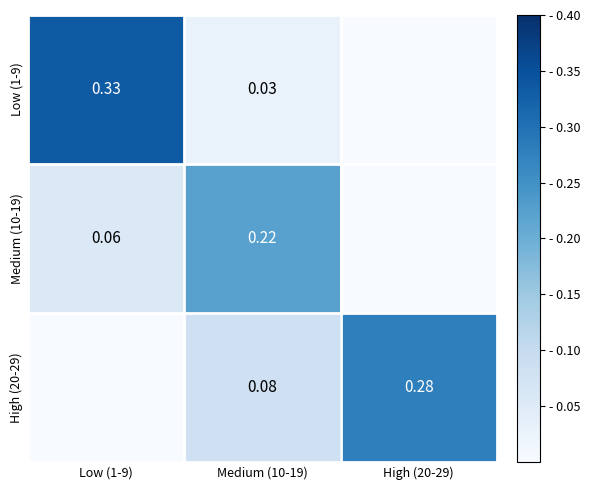

At which category is the sum across all series the highest?

Low (1-9)